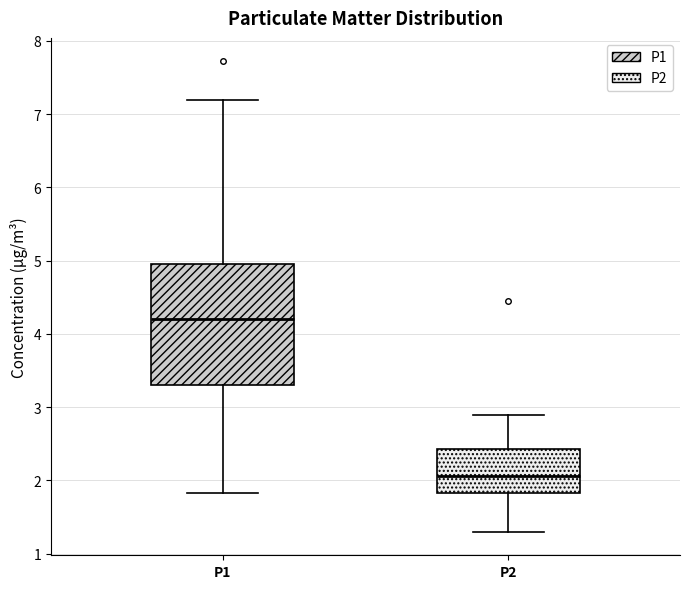

Where does the upper whisker of the box for P2 end on the y-axis? The values are not printed on the chart, so give them approximately, as read against the axis.

2.9